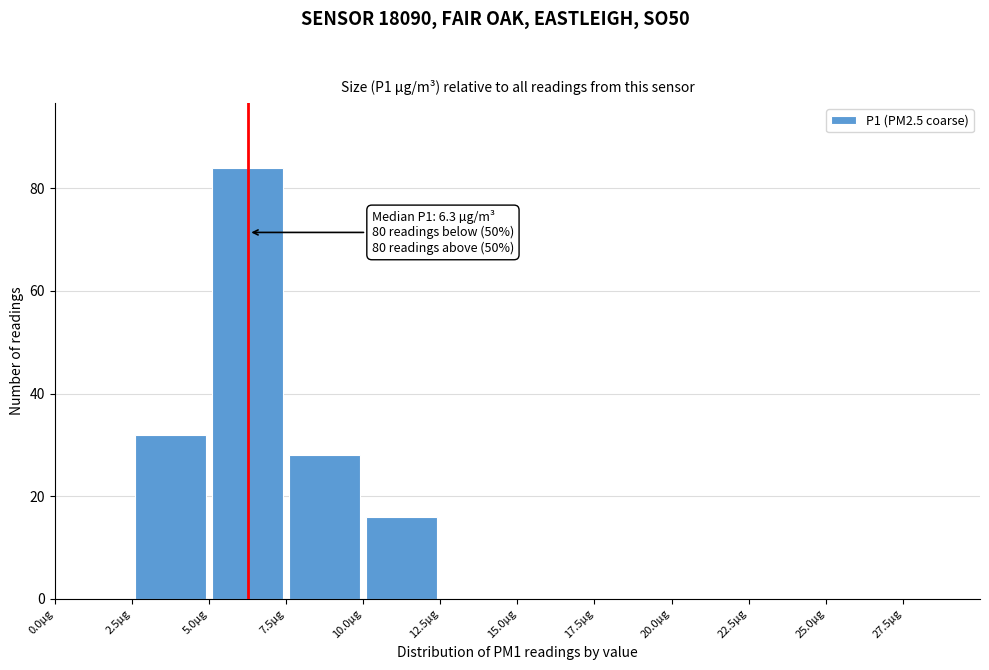

Which range on the x-axis has the tallest bar?

5.0 to 7.5